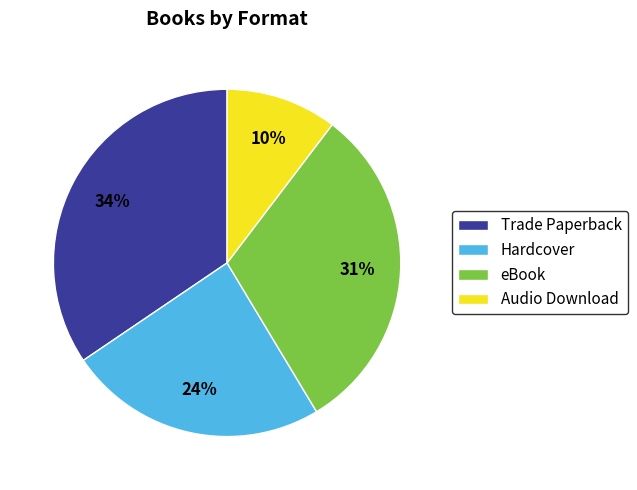

Which slice is the largest?

Trade Paperback